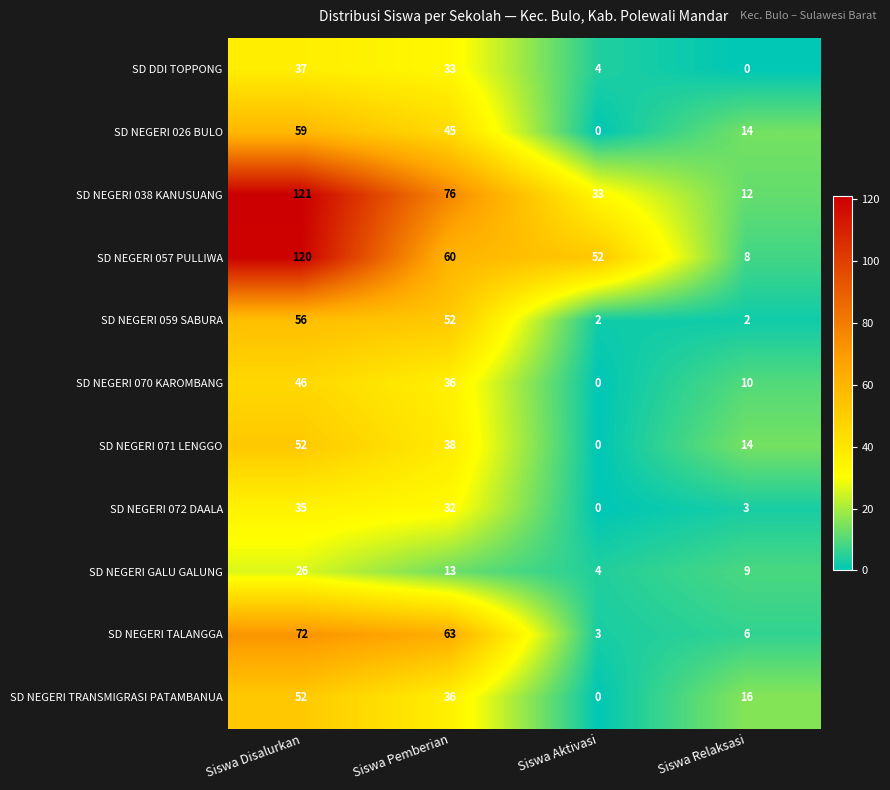

What is the approximate value of SD NEGERI 071 LENGGO at Siswa Disalurkan?

52